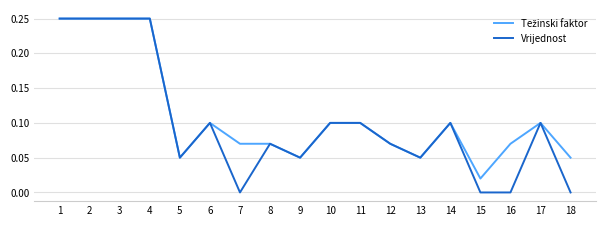

Which series has the widest spread of values?

Vrijednost